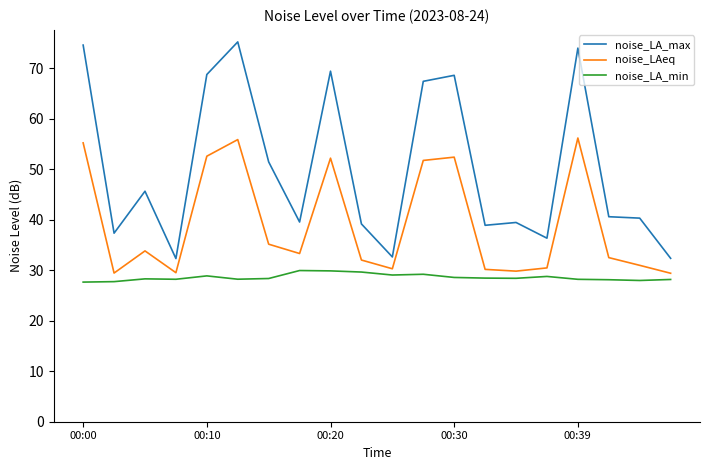

What is the greatest value displayed?

75.2